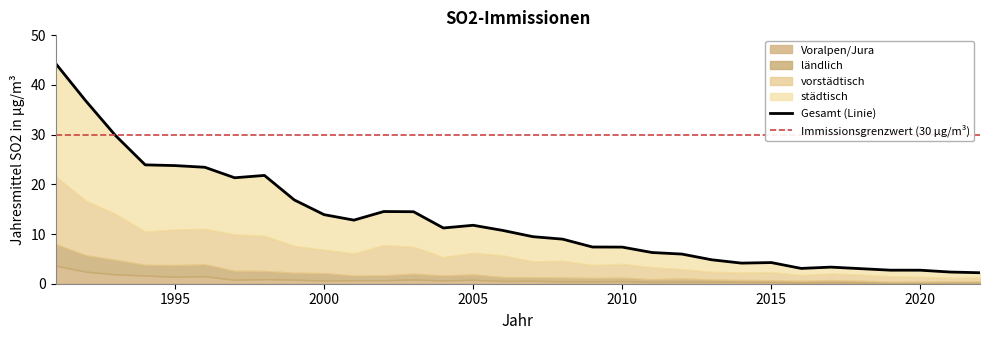

Which series changed the most between 2009 and 2020?

städtisch